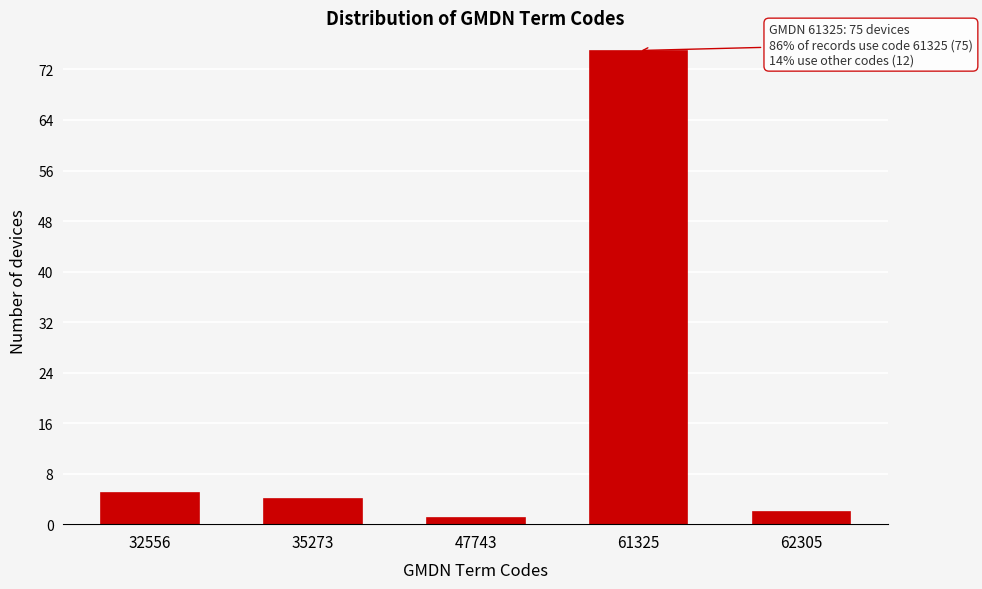

Reading left to right, transcribe all the data shown in this chart.

32556=5	35273=4	47743=1	61325=75	62305=2